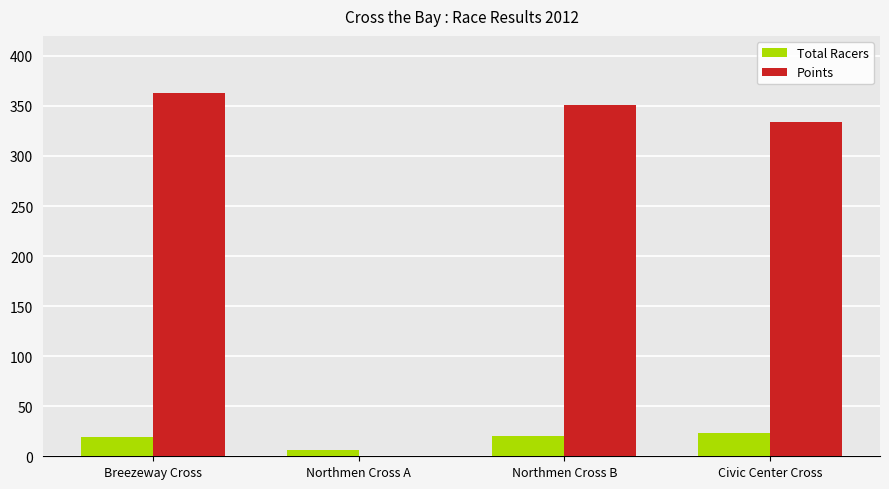

At which category does the chart reach its peak across all series?

Breezeway Cross